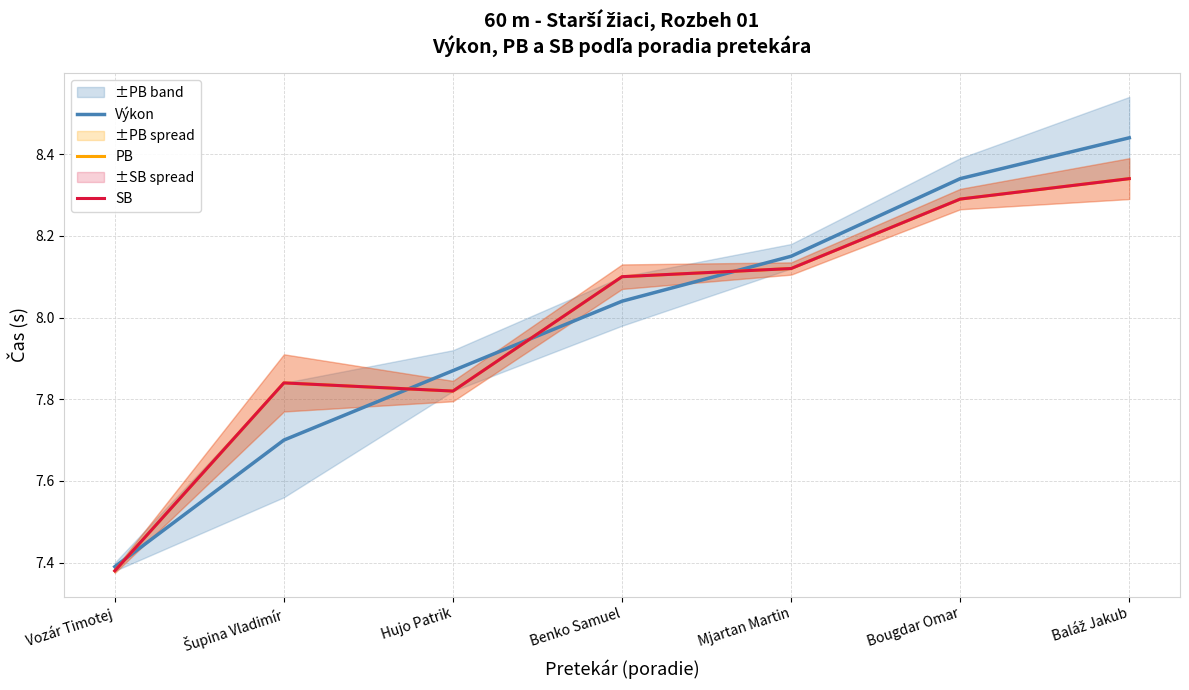

What is the difference between the maximum and minimum values in the PB series?

1.0